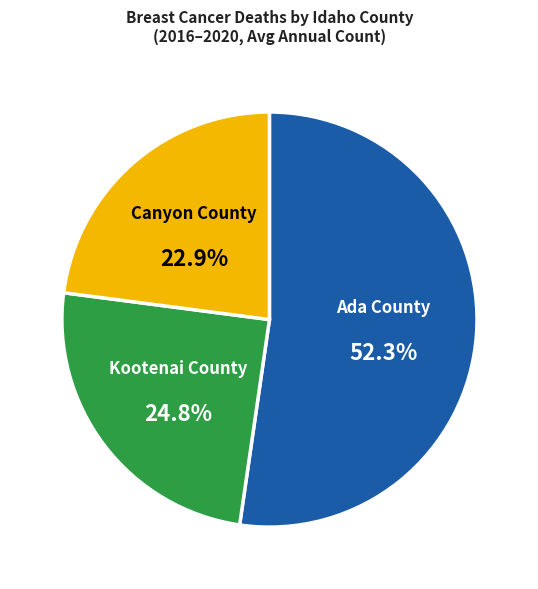

What percentage do Canyon County and Ada County together represent?

75.2%